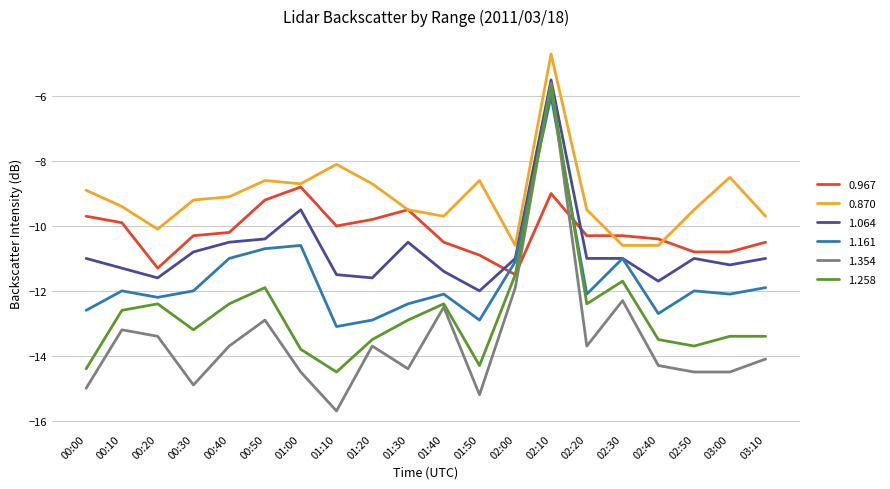

What is the sum of all 1.354 values?

-270.0